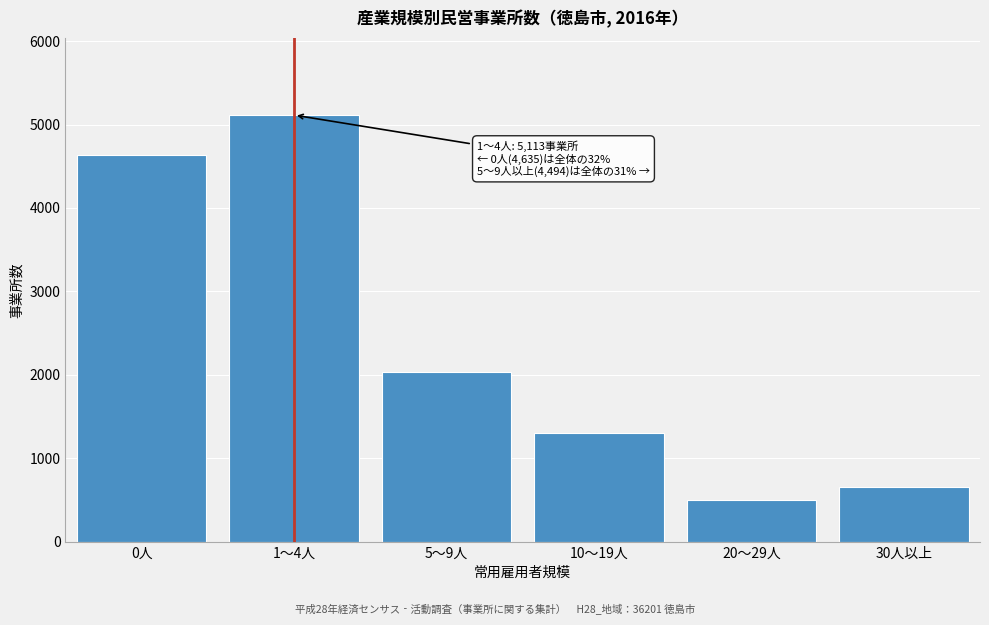

Reading right to left, extract all data points from this chart.

30人以上=657	20～29人=495	10～19人=1304	5～9人=2038	1～4人=5113	0人=4635